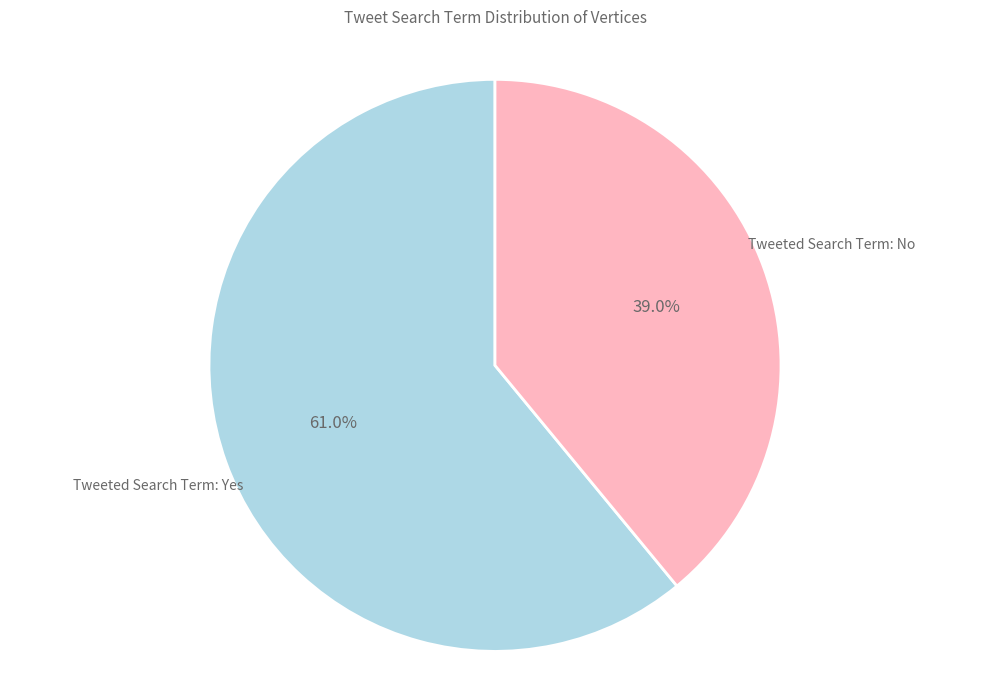

What is the ratio of the value at Tweeted Search Term: Yes to the value at Tweeted Search Term: No?

1.6